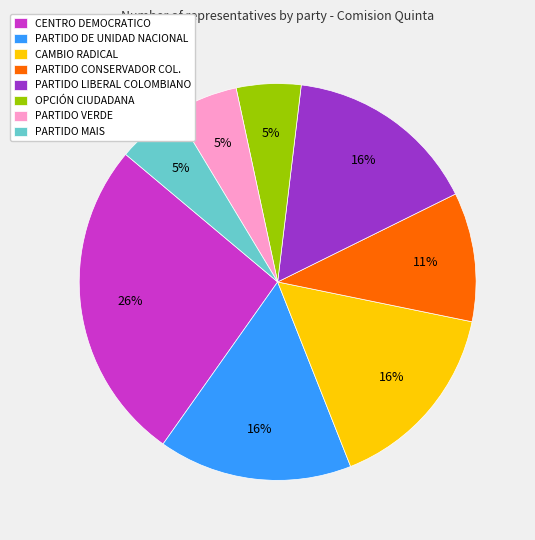

To the nearest percent, what is the difference between the PARTIDO VERDE and PARTIDO DE UNIDAD NACIONAL slice percentages?

11%